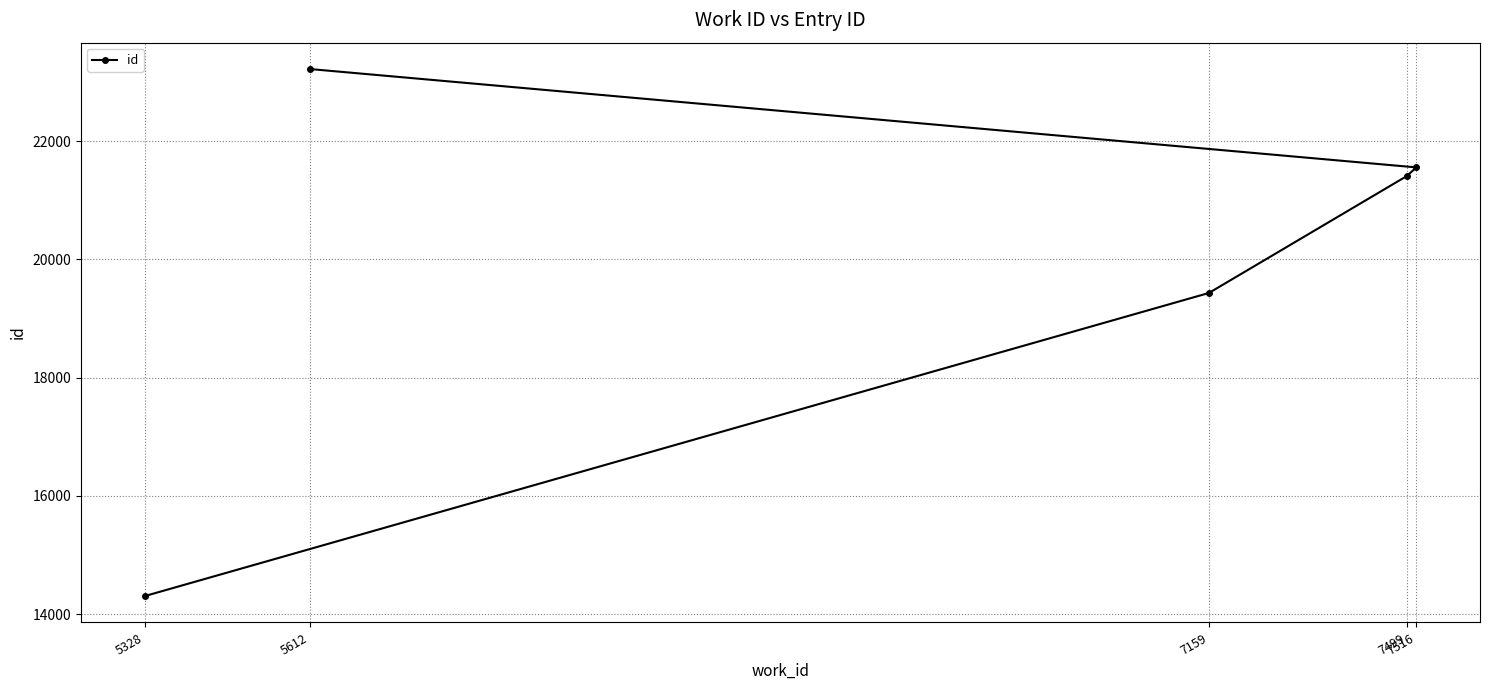

What is the difference between the maximum and minimum values?

8920